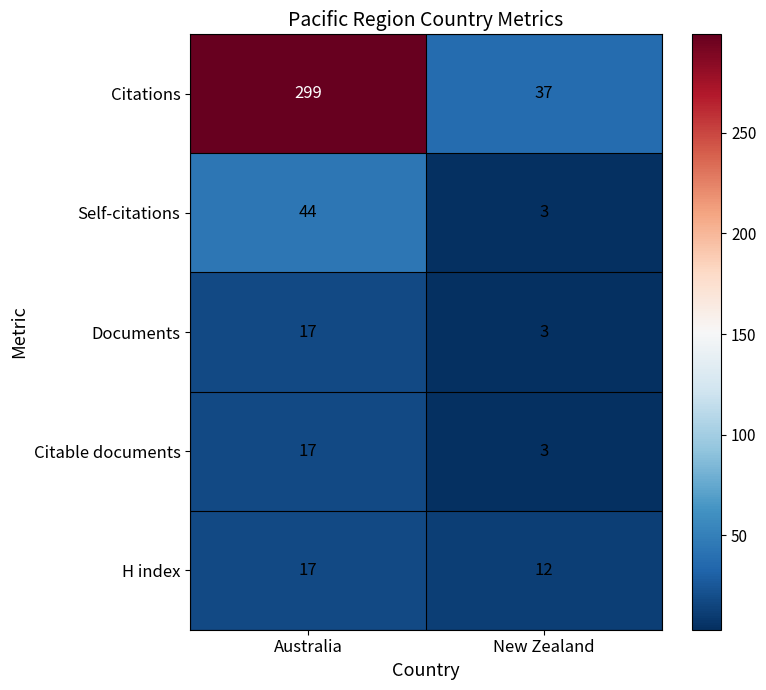

Rank the categories by Self-citations value from highest to lowest.

Australia, New Zealand